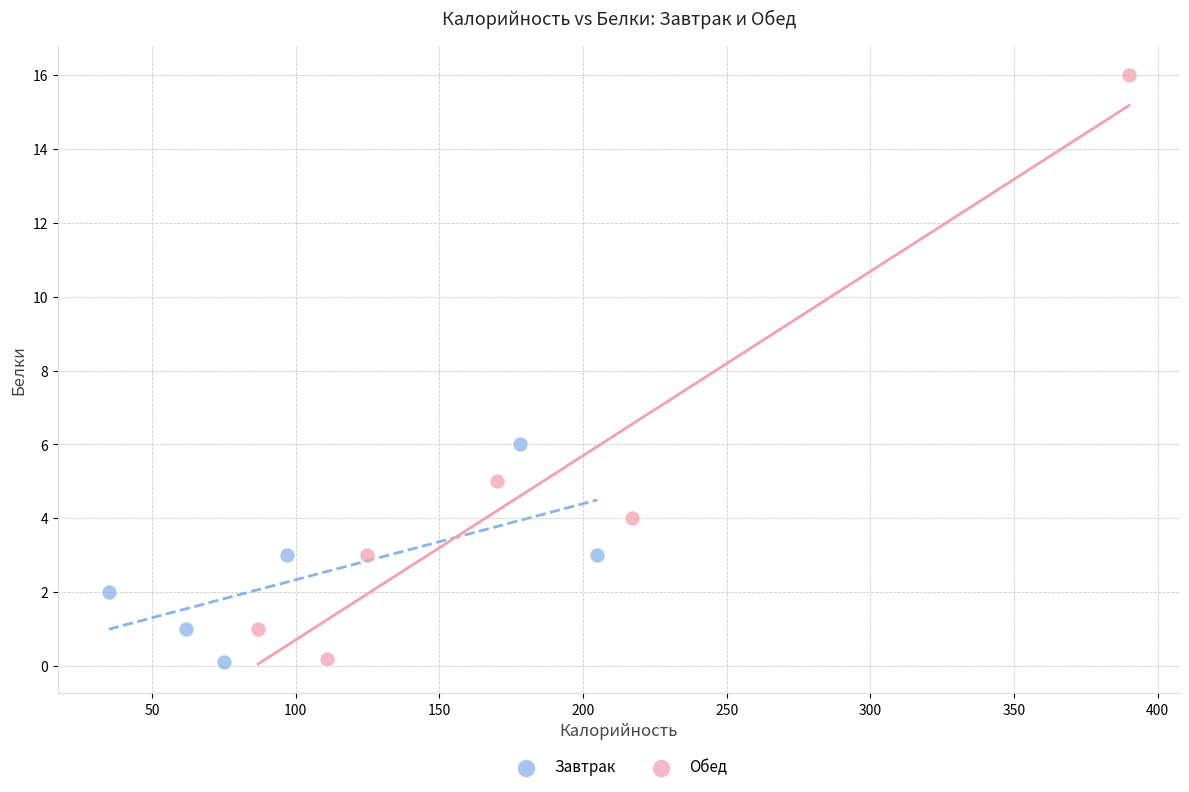

Which series has the largest Y range (max minus min)?

Обед